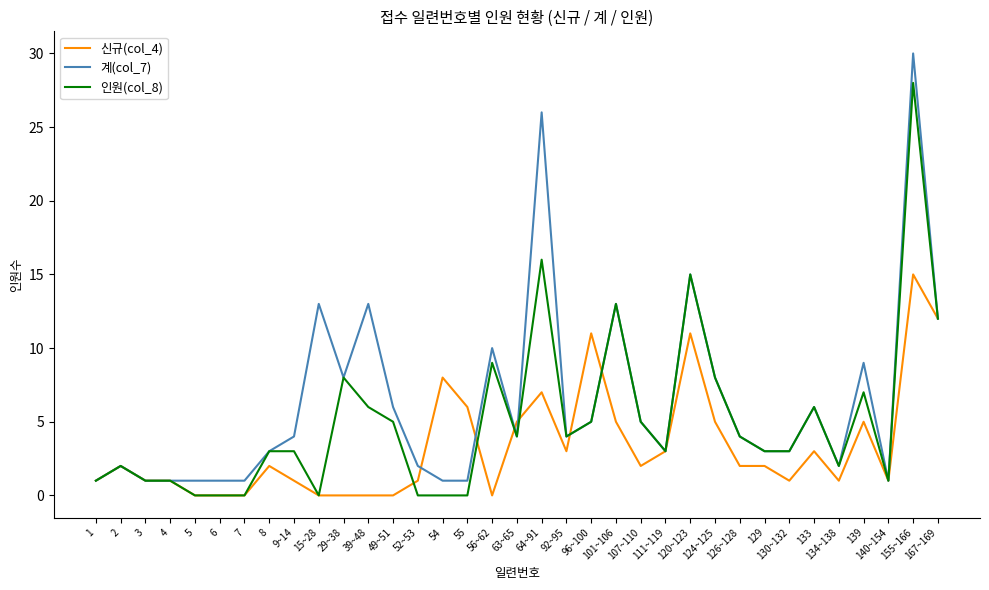

What is the difference between the 계(col_7) values at 167~169 and 139?

3